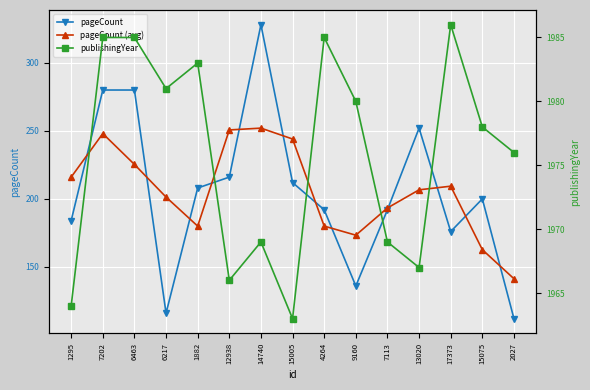

What is the lowest value of the pageCount (avg) series?

141.3